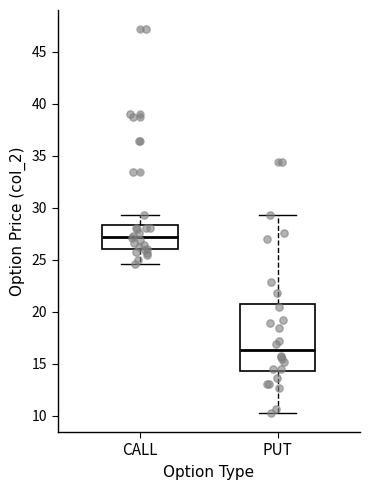

Which box is the tallest, from its lower edge to its upper edge?

PUT